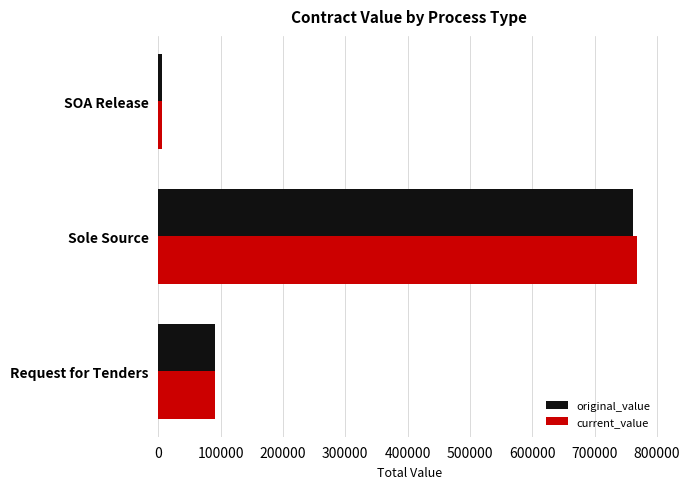

At which category is the sum across all series the highest?

Sole Source